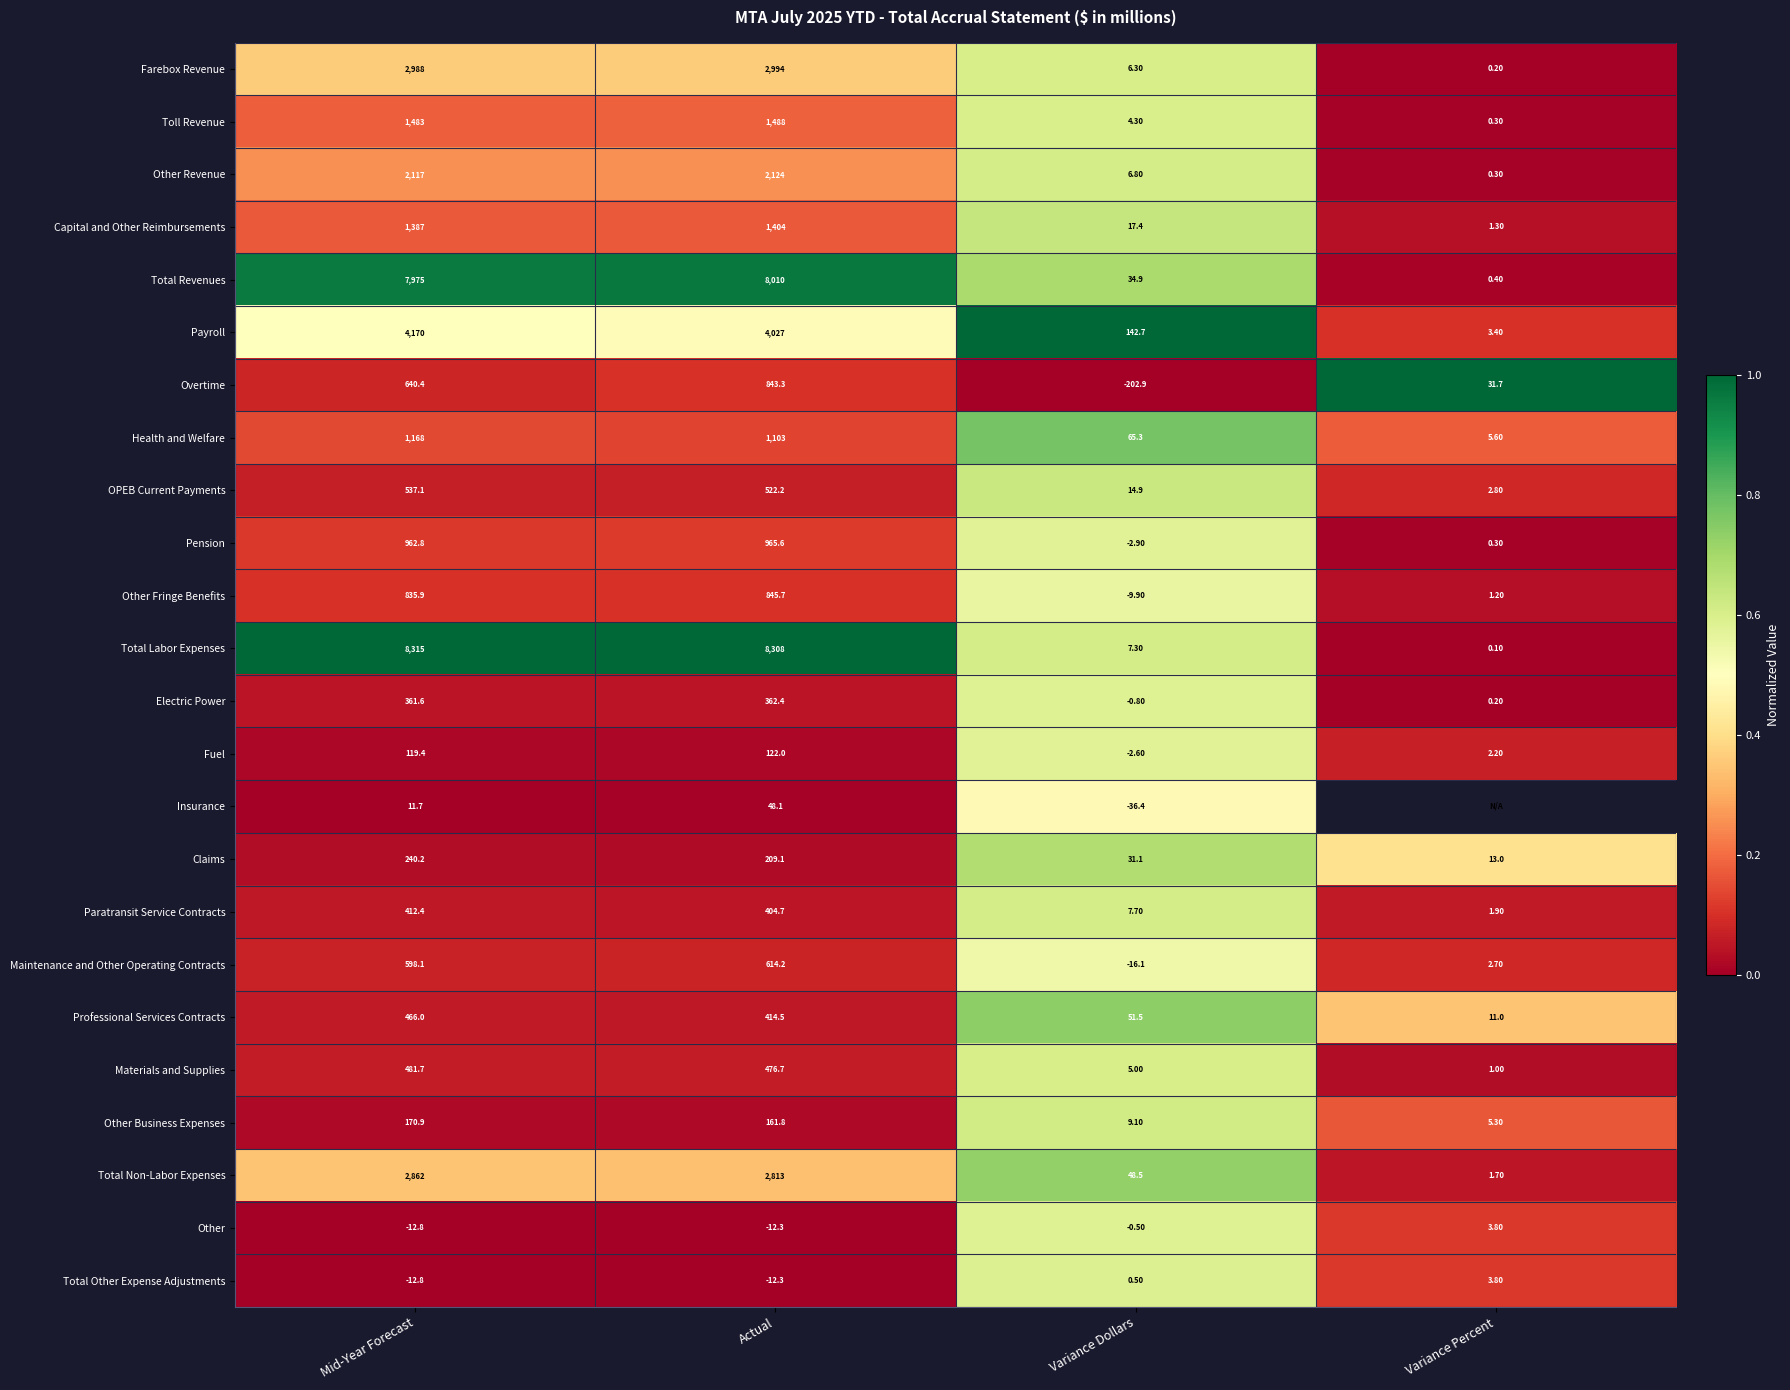

What is the greatest value displayed?

1.0